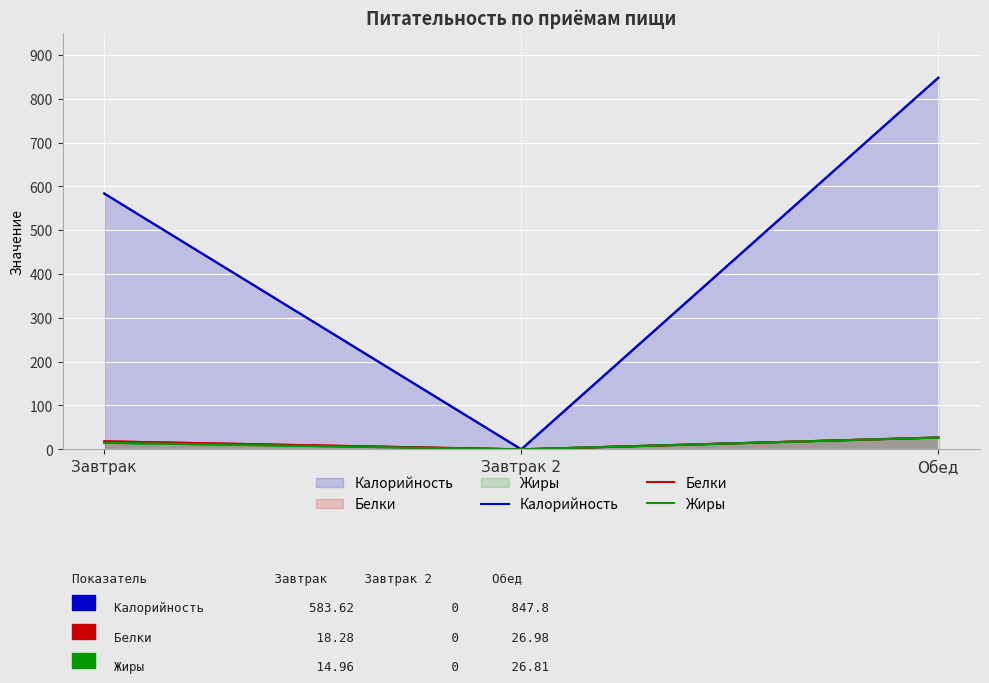

Reading left to right, transcribe all the data shown in this chart.

Калорийность: 583.6	0.0	847.8
Белки: 18.3	0.0	27.0
Жиры: 15.0	0.0	26.8